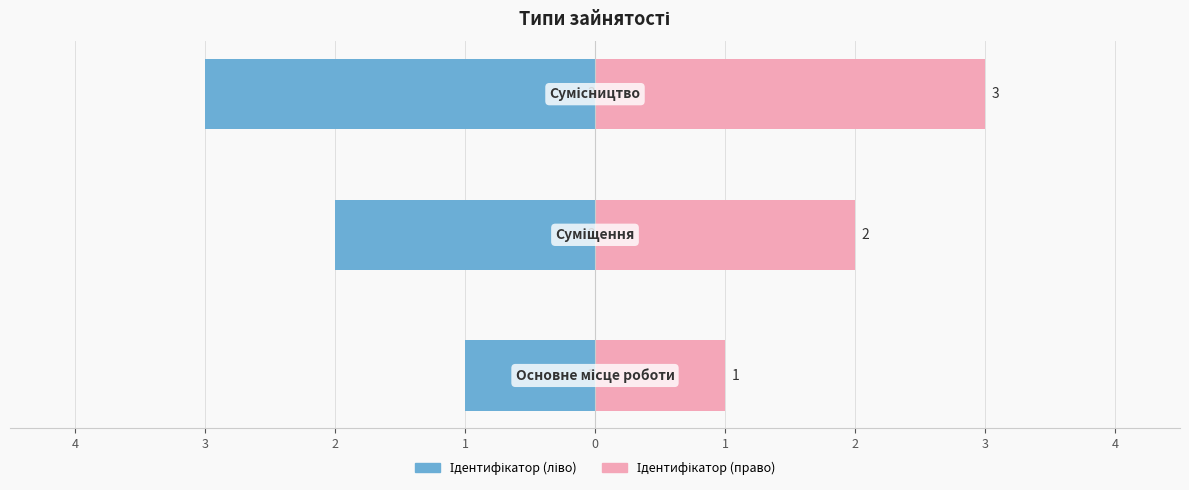

What is the value of the Ідентифікатор (ліво) bar at the 3rd from the left?

-3